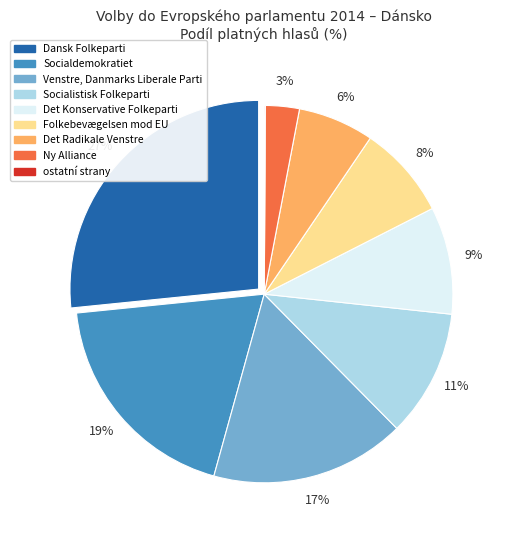

To the nearest percent, what is the average slice percentage?

11%